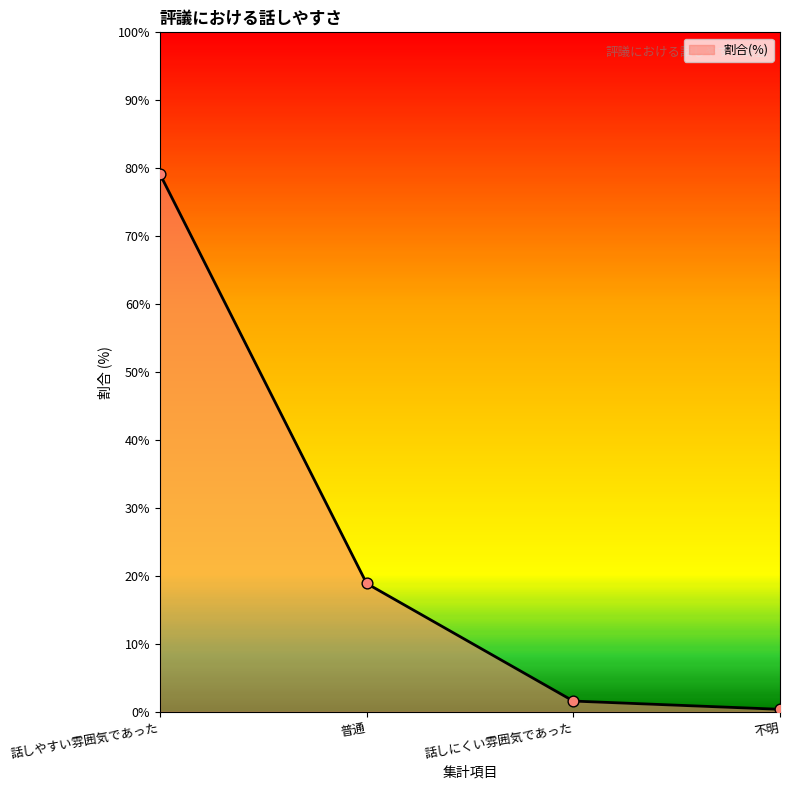

Which has a higher value, 不明 or 普通?

普通